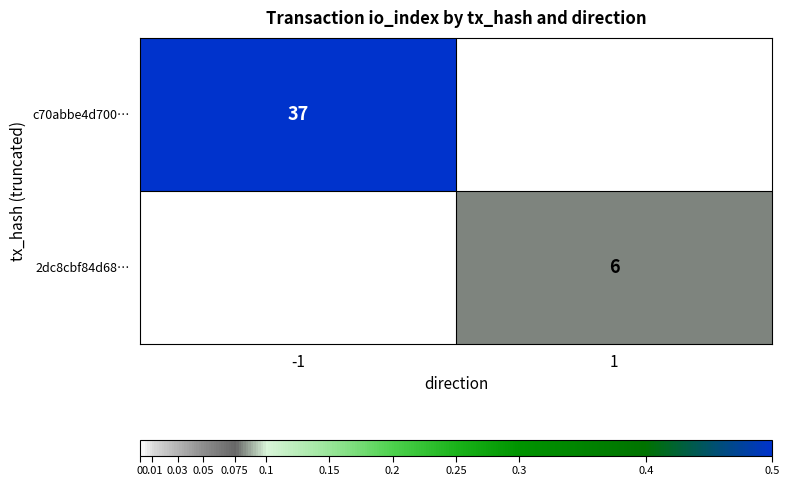

The c70abbe4d700… series shows 37 at -1. True or false?

True